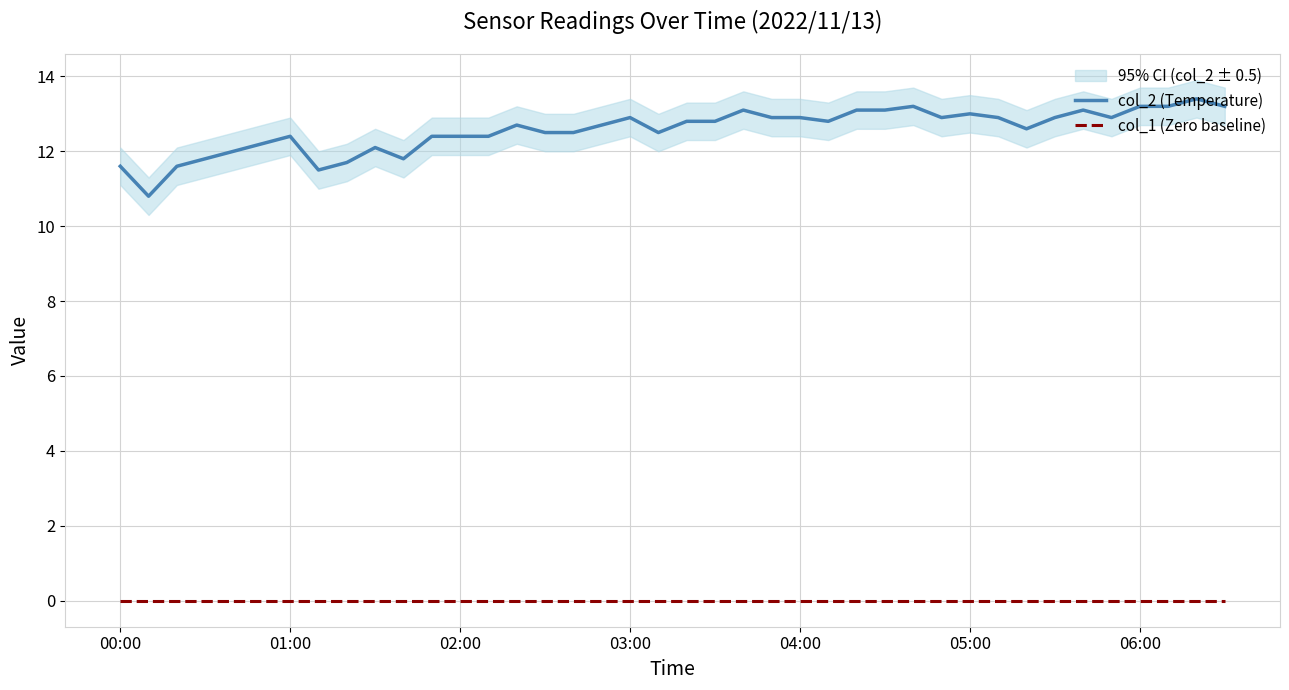

What is the approximate value of col_2 (Temperature) at 16?

12.5